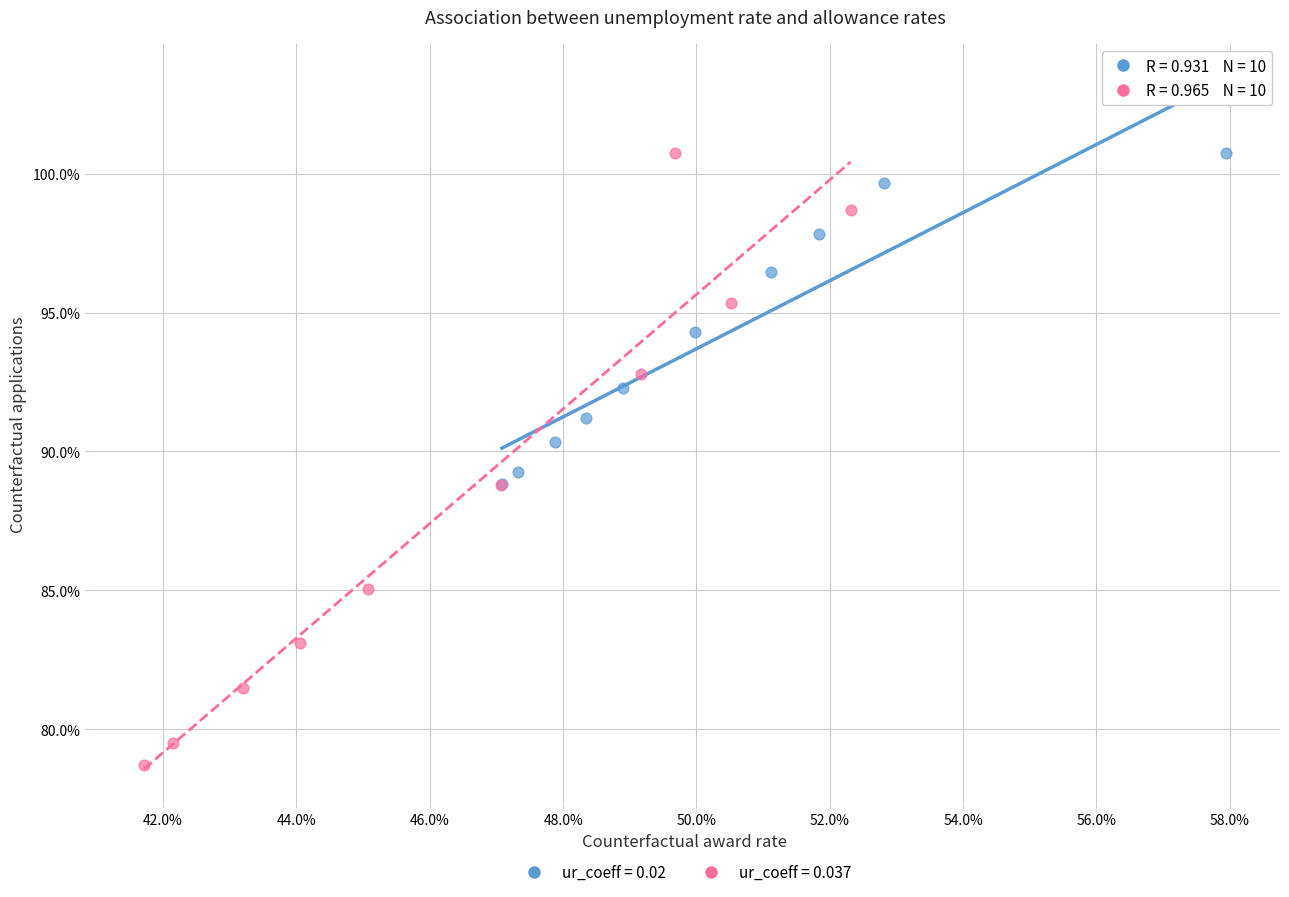

Which series has the largest Y range (max minus min)?

ur_coeff = 0.037